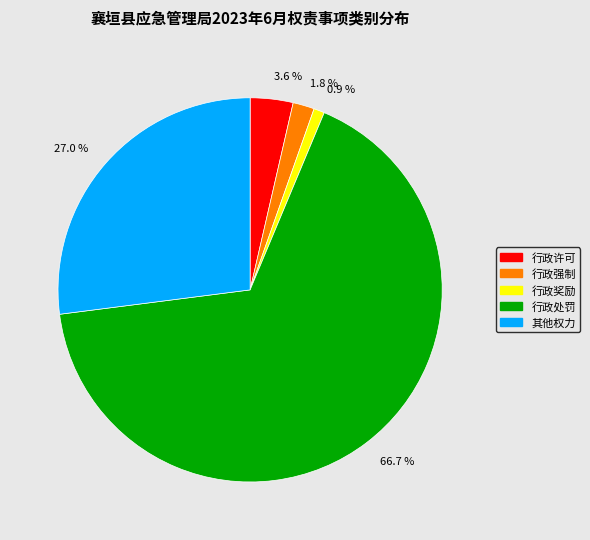

Combined, do 行政奖励 and 其他权力 account for over 50%?

No